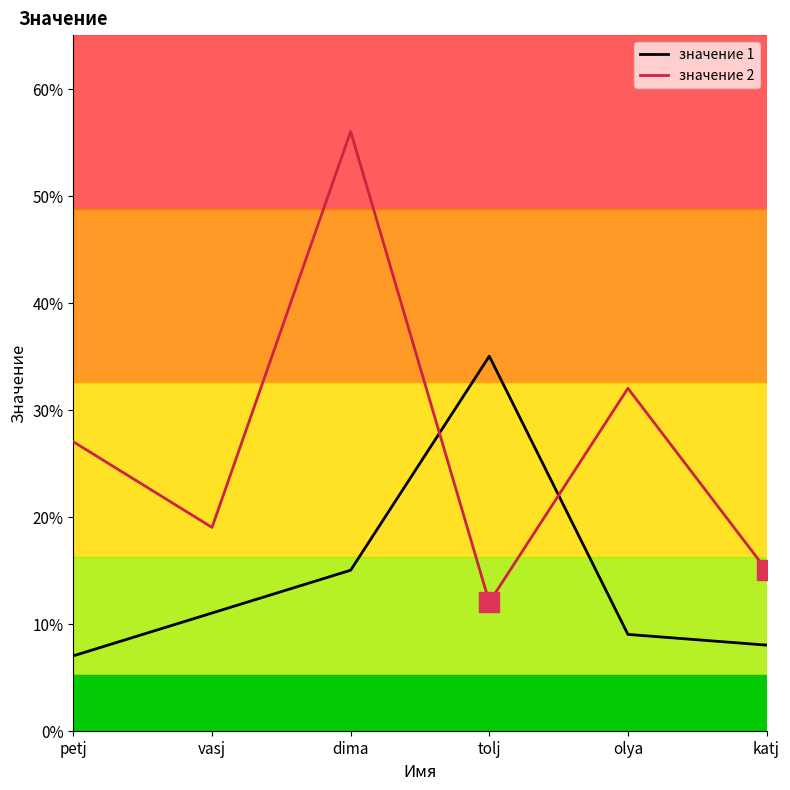

What are all the series names shown in the legend?

значение 1, значение 2